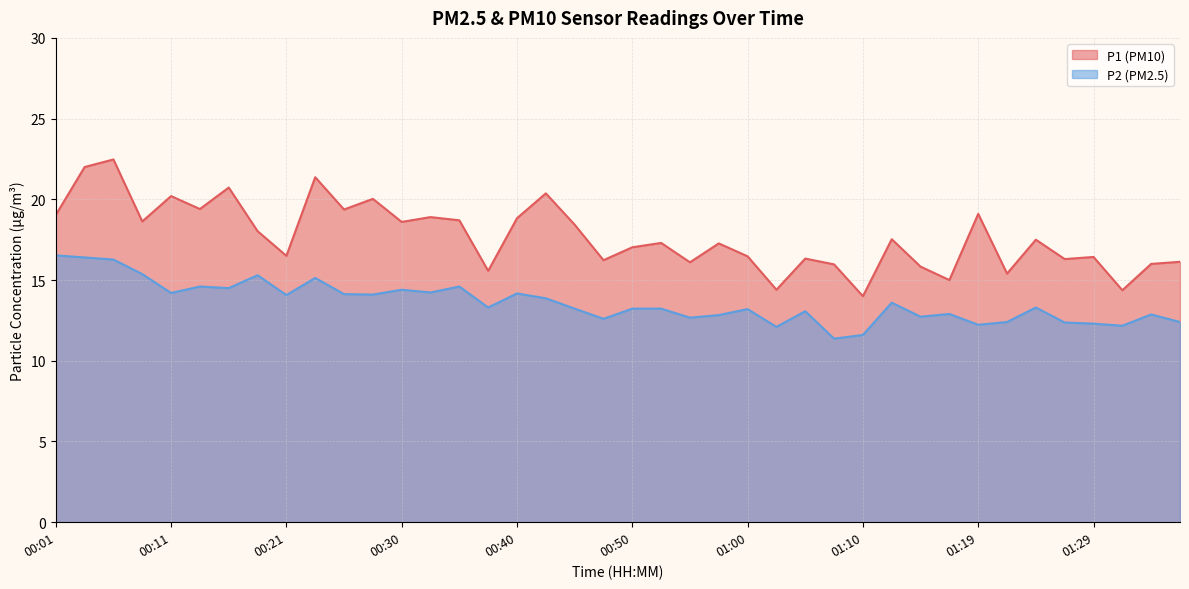

Which series has the largest total across all categories?

P1 (PM10)